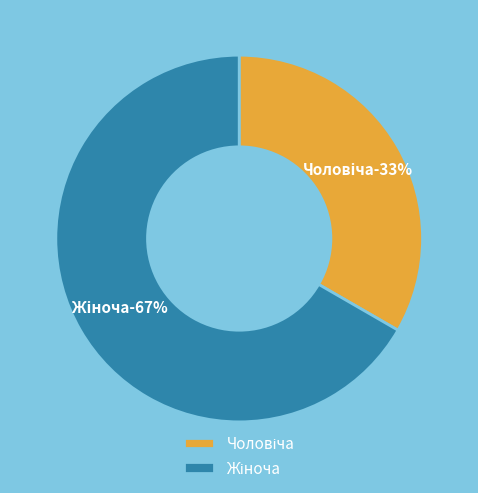

Is the sum of Жіноча and Чоловіча greater than half?

Yes